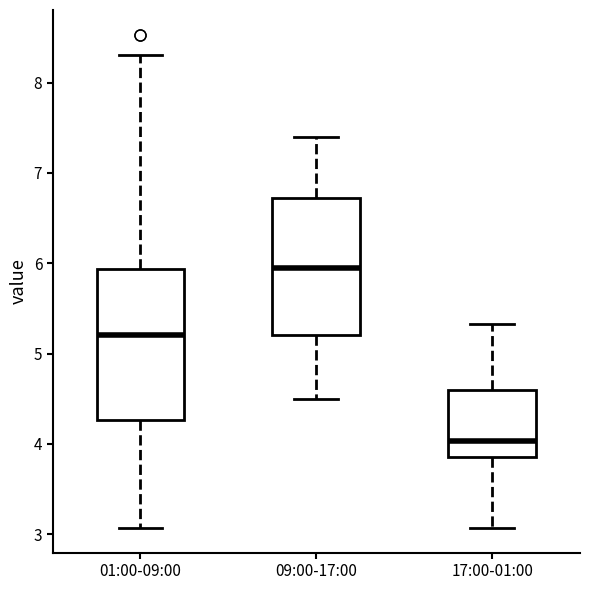

Reading left to right, read every box against the y-axis: the position of its median line, the range the box covers, and the ends of its whiskers. The values are not printed on the chart, so give them approximately, as read against the axis.

01:00-09:00: median 5.2, box 4.3 to 5.9, whiskers 3.1 to 8.3
09:00-17:00: median 6.0, box 5.2 to 6.7, whiskers 4.5 to 7.4
17:00-01:00: median 4.0, box 3.9 to 4.6, whiskers 3.1 to 5.3